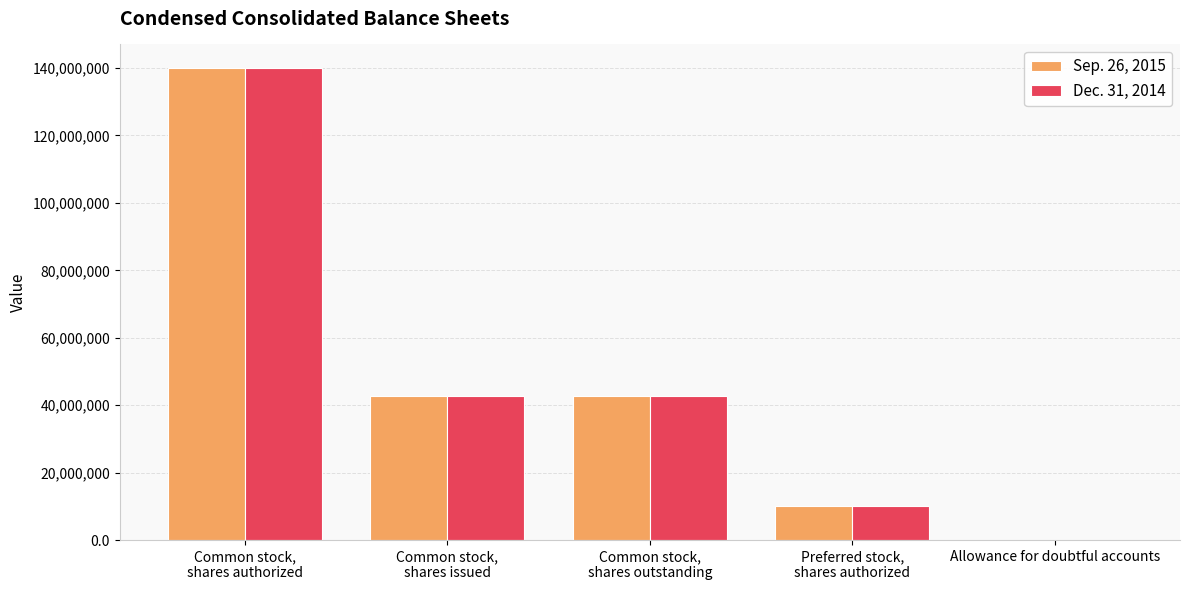

Where does the Dec. 31, 2014 series first go above 42616319?

Common stock,
shares authorized